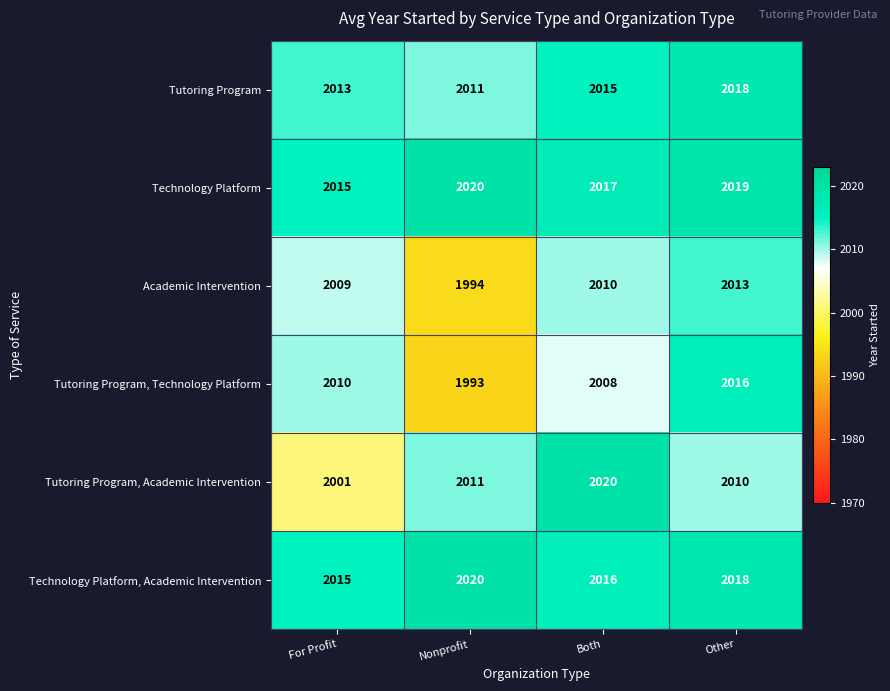

Reading left to right, transcribe all the data shown in this chart.

Tutoring Program: For Profit=2013	Nonprofit=2011	Both=2015	Other=2018
Technology Platform: For Profit=2015	Nonprofit=2020	Both=2017	Other=2019
Academic Intervention: For Profit=2009	Nonprofit=1994	Both=2010	Other=2013
Tutoring Program, Technology Platform: For Profit=2010	Nonprofit=1993	Both=2008	Other=2016
Tutoring Program, Academic Intervention: For Profit=2001	Nonprofit=2011	Both=2020	Other=2010
Technology Platform, Academic Intervention: For Profit=2015	Nonprofit=2020	Both=2016	Other=2018